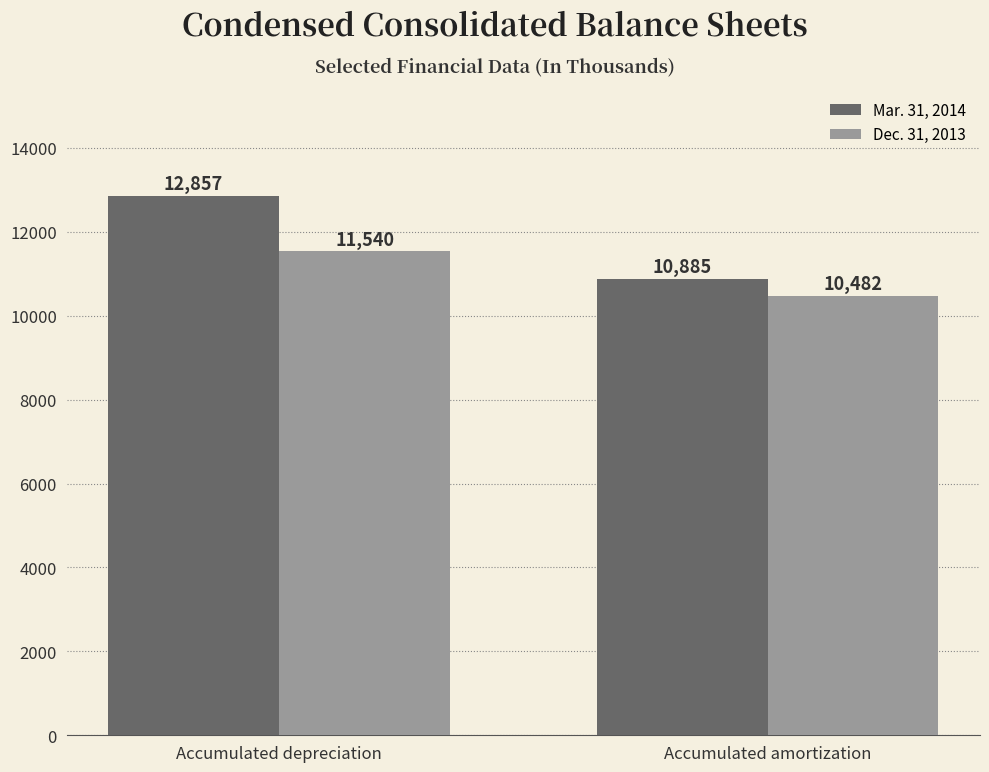

Reading left to right, what are all the values shown in this chart?

Mar. 31, 2014: Accumulated depreciation=12857	Accumulated amortization=10885
Dec. 31, 2013: Accumulated depreciation=11540	Accumulated amortization=10482